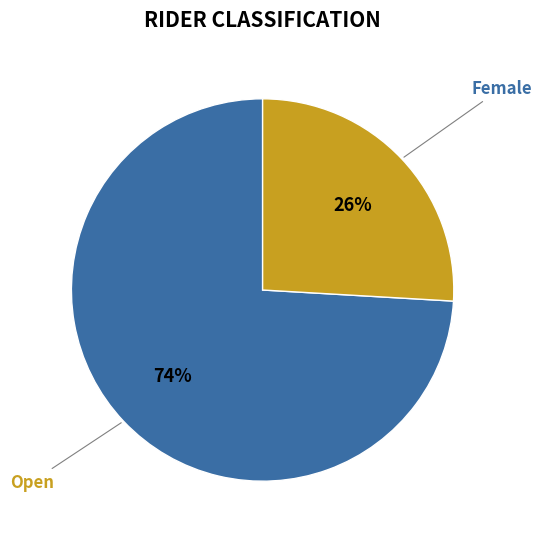

Rank the categories by value from highest to lowest.

Open, Female